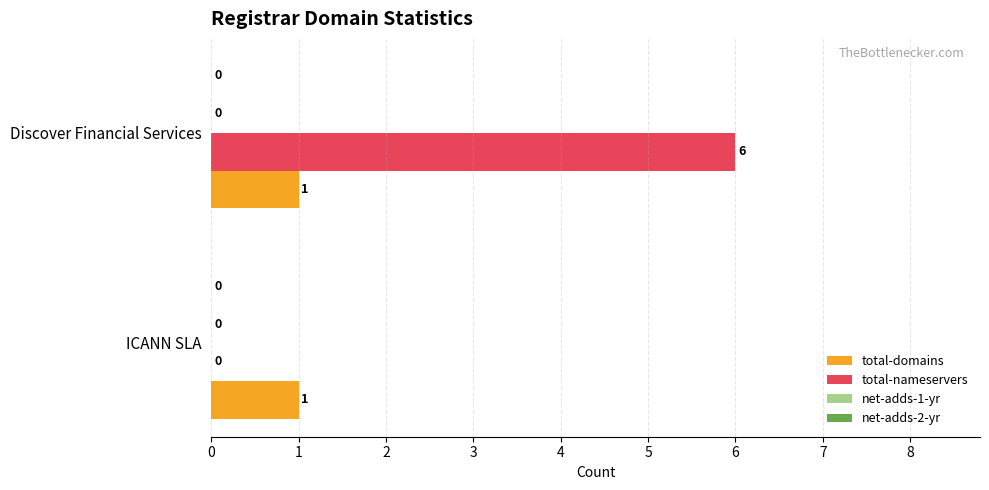

True or false: total-domains has a value of 0 at Discover Financial Services.

False